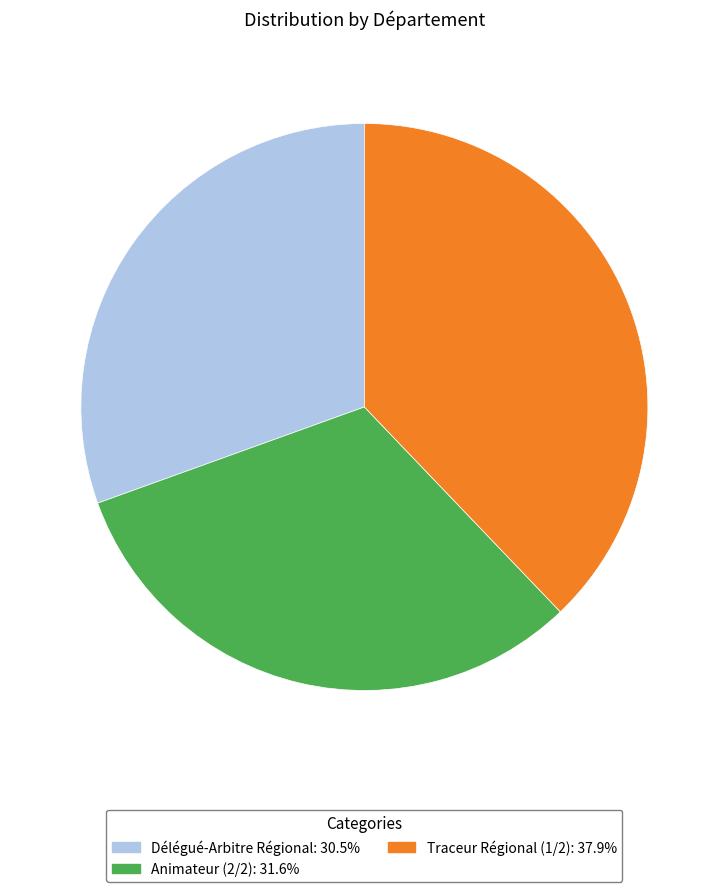

The Traceur Régional (1/2) slice represents 51% of the pie. True or false?

False